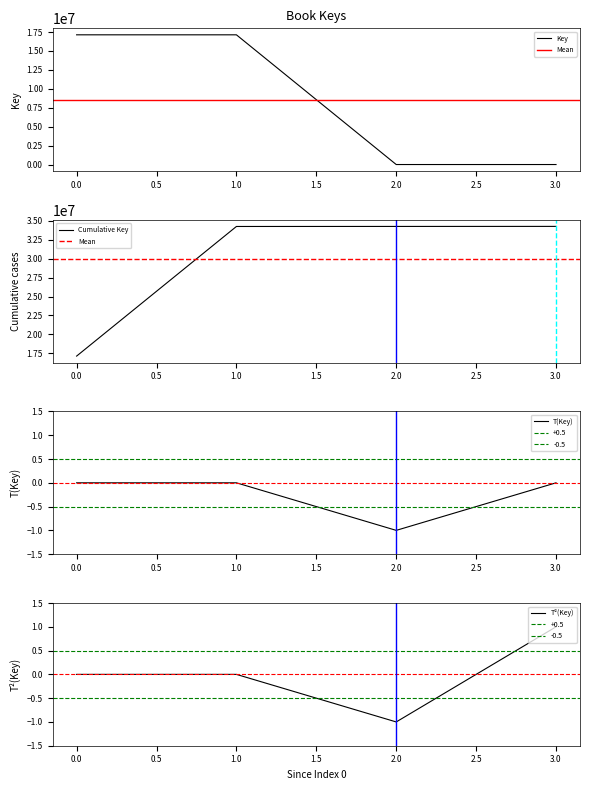

The Key series shows 8068259 at 0.0. True or false?

False